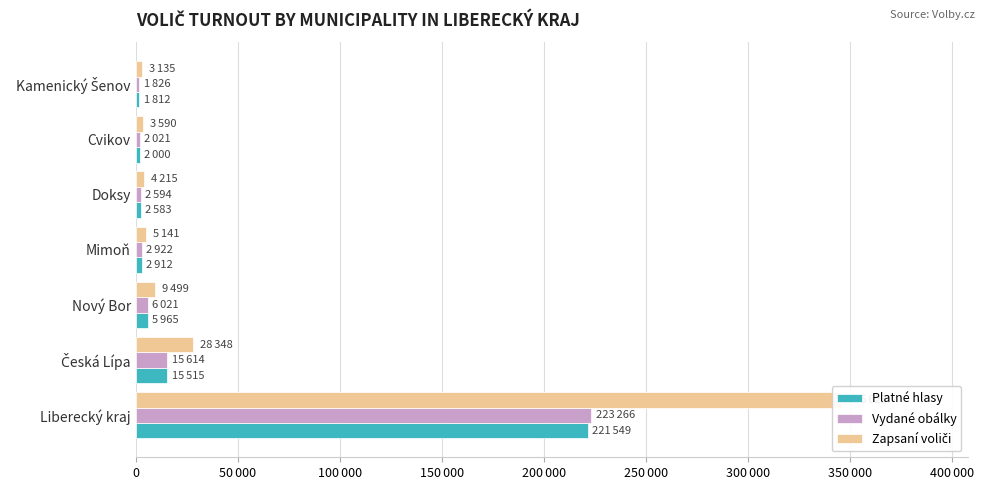

What is the average value of the Vydané obálky series?

36323